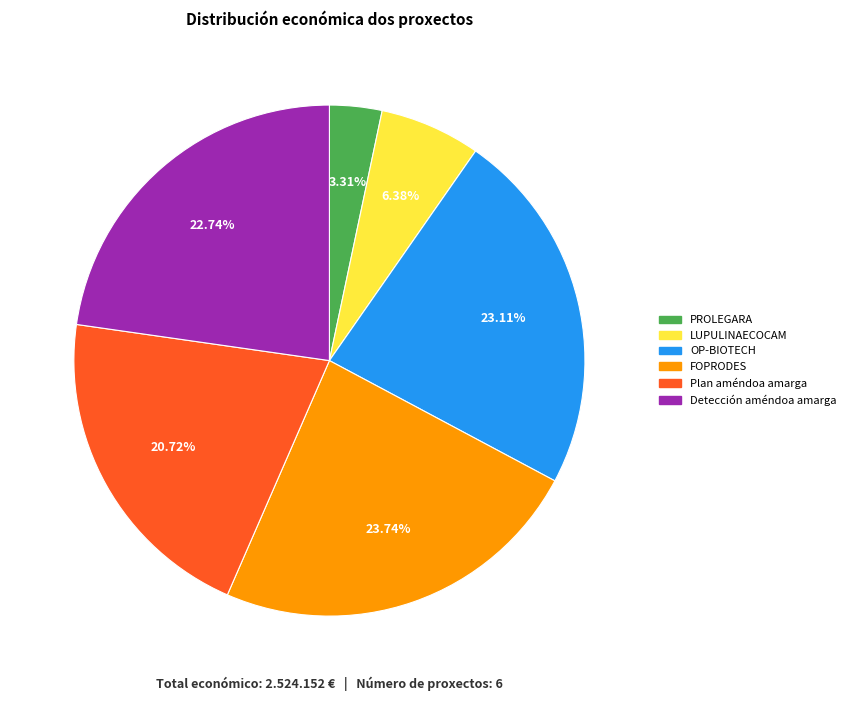

Is there any slice that represents more than half of the pie?

No